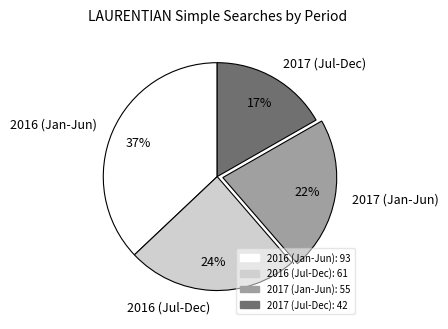

To the nearest percent, what is the average slice percentage?

25%